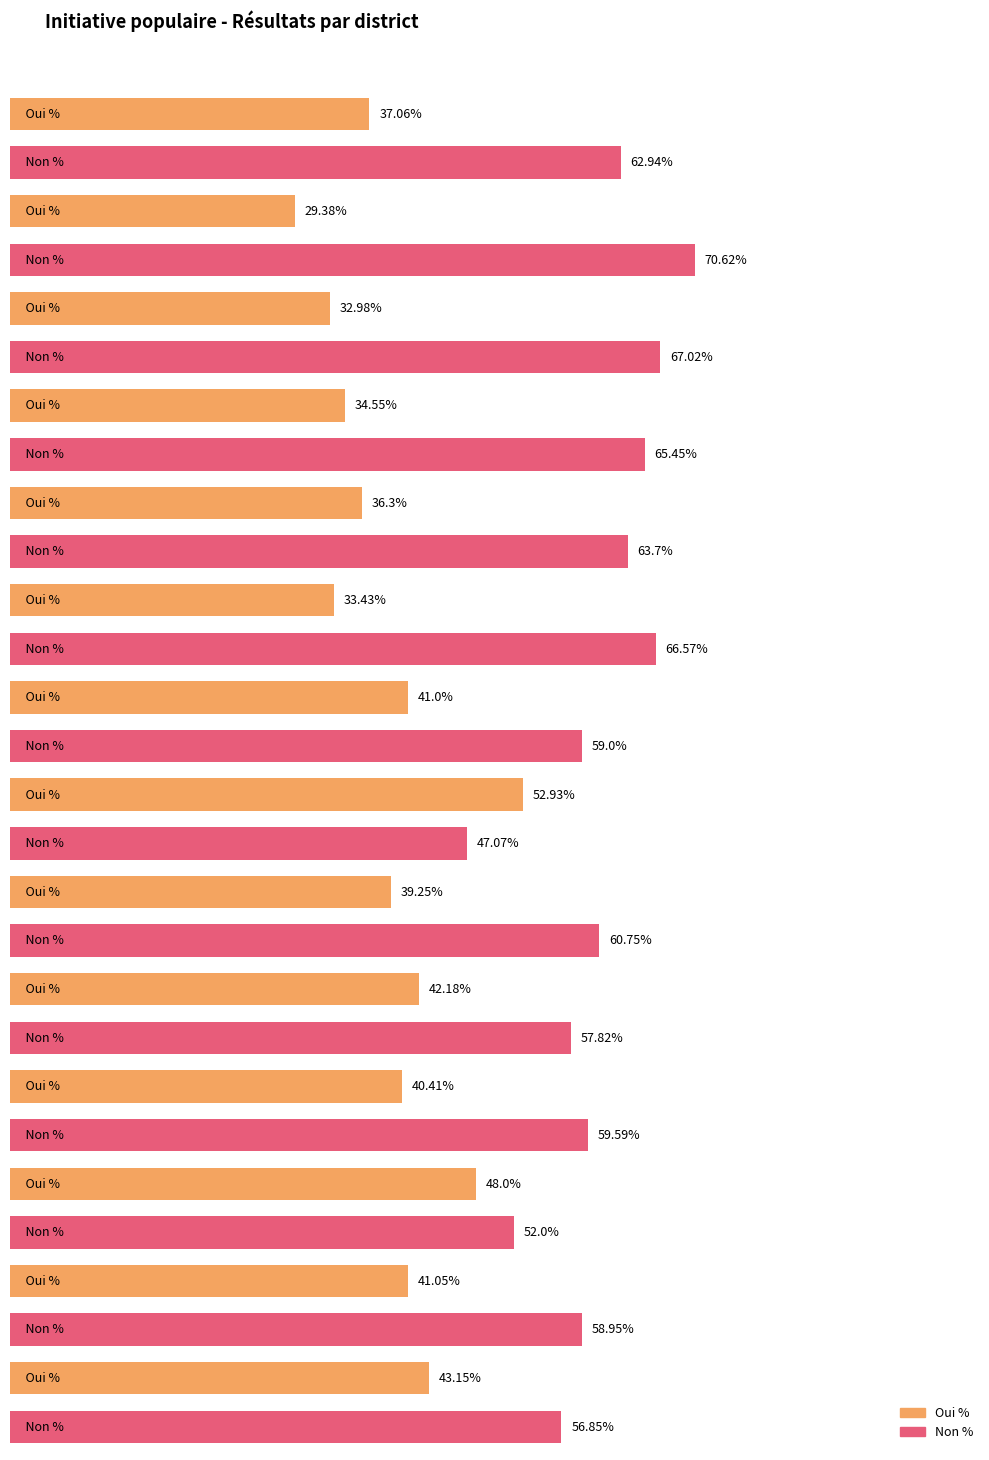

Rank the series by their maximum value, from lowest to highest.

Oui %, Non %